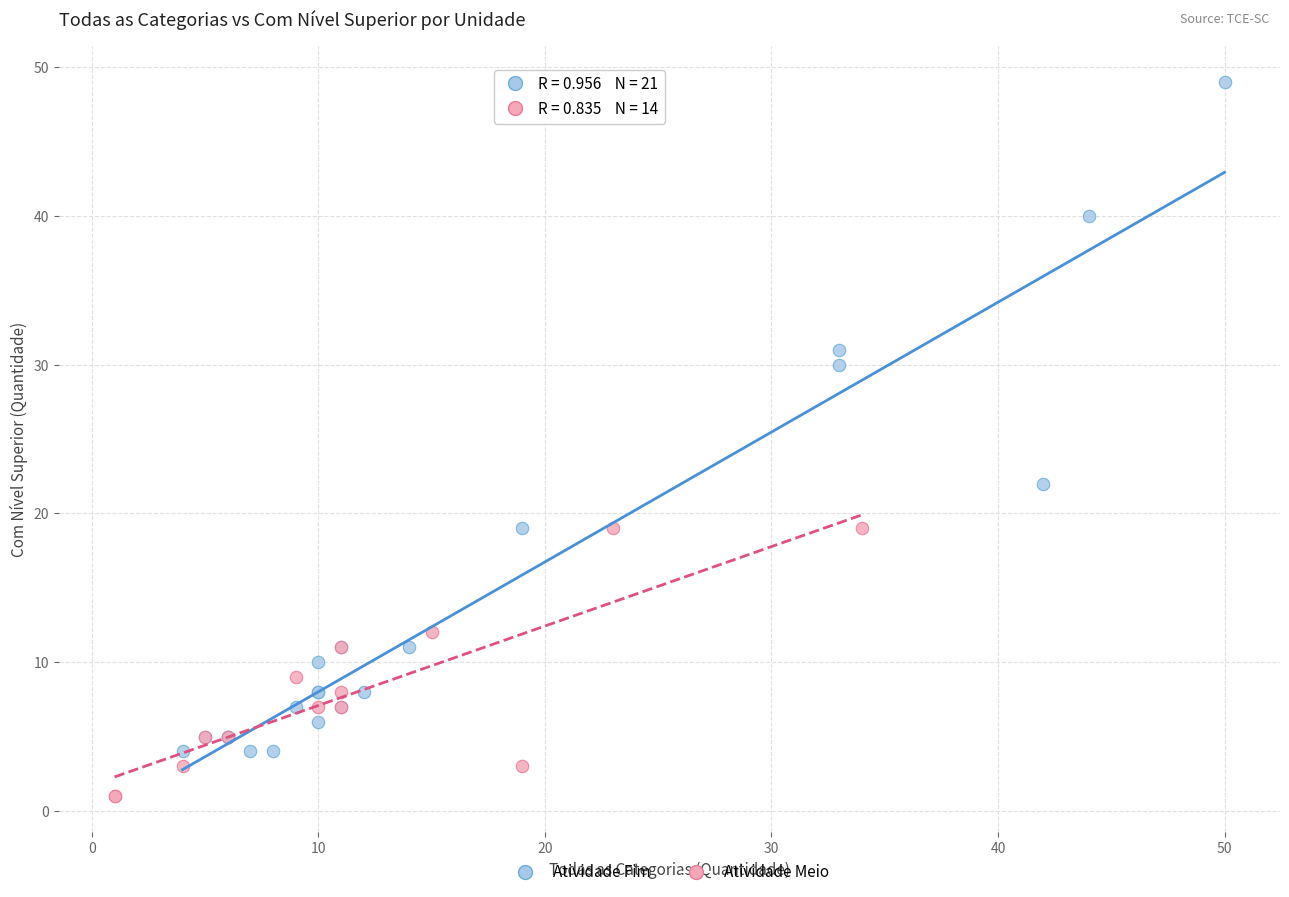

Which series contains the lowest Y value?

Atividade Meio